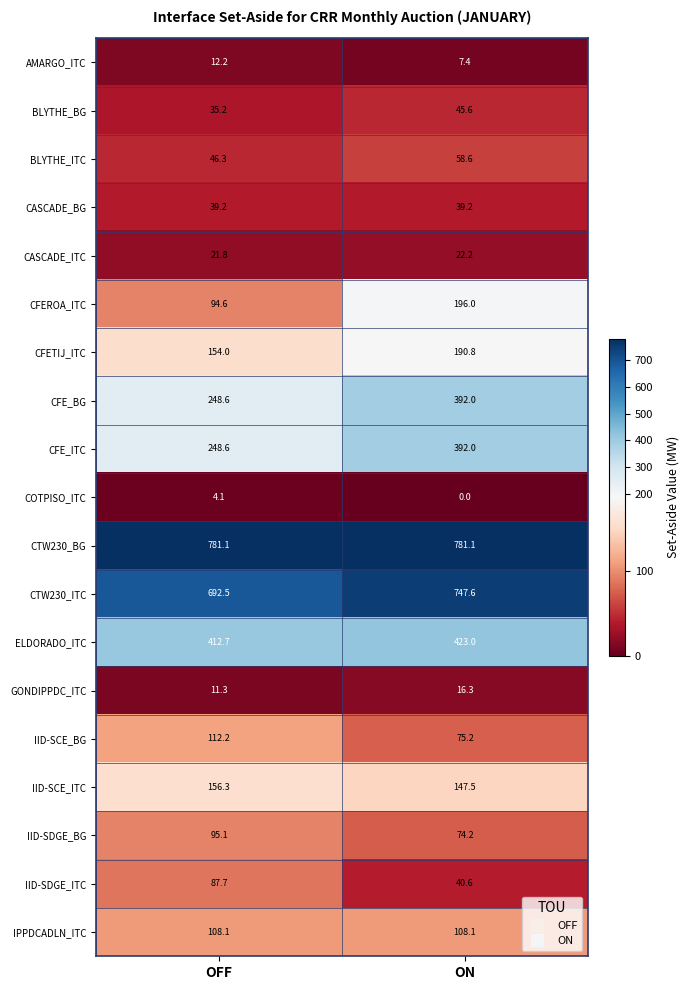

The value of CFE_BG at ON is 163.3. True or false?

False